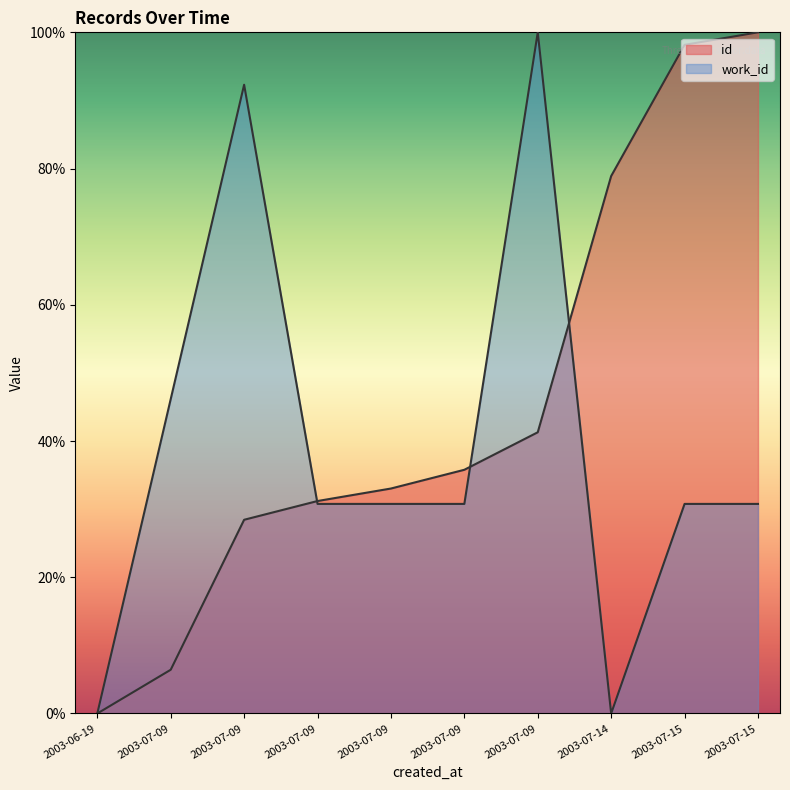

Which series has the largest total across all categories?

id